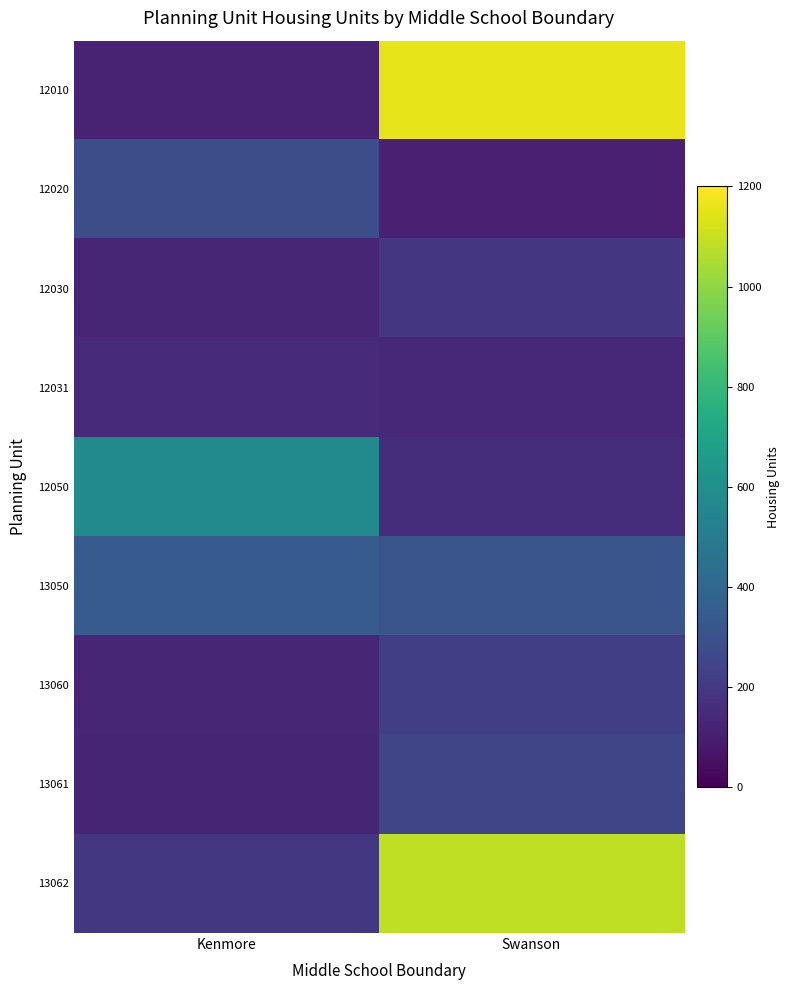

What is the maximum value shown in the chart?

1156